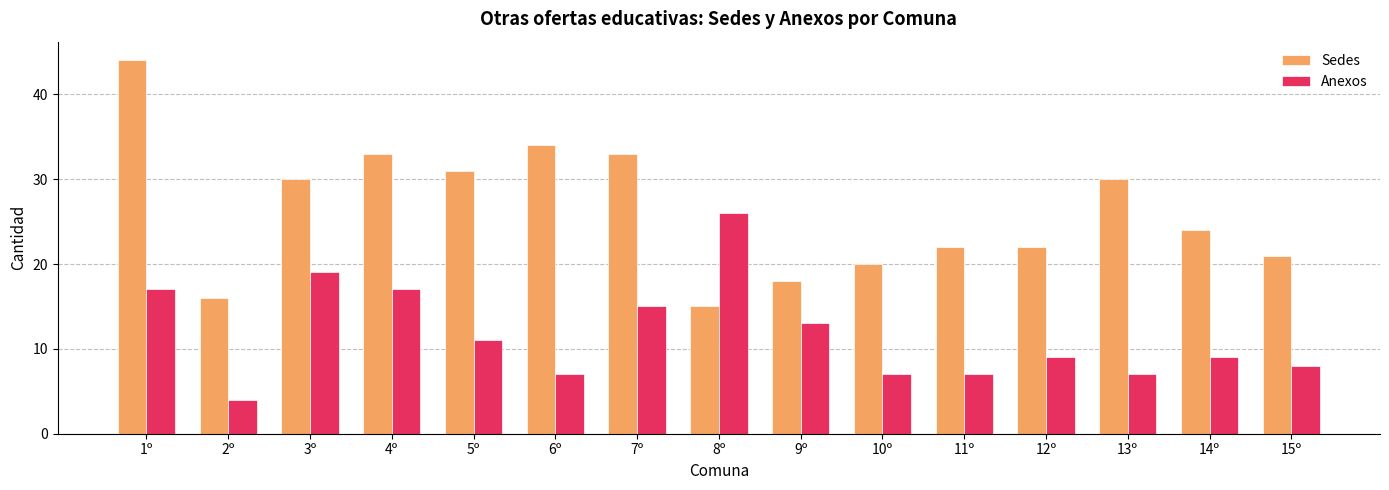

What is the approximate value of Anexos at 8º, to the nearest 5?

25